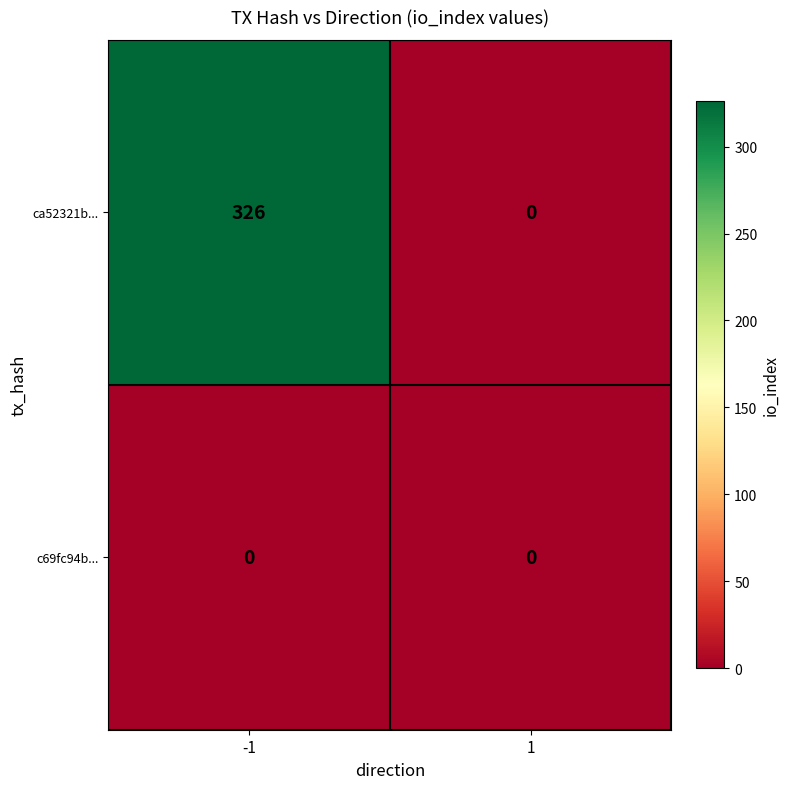

What is the spread (max minus min) of values at -1?

326